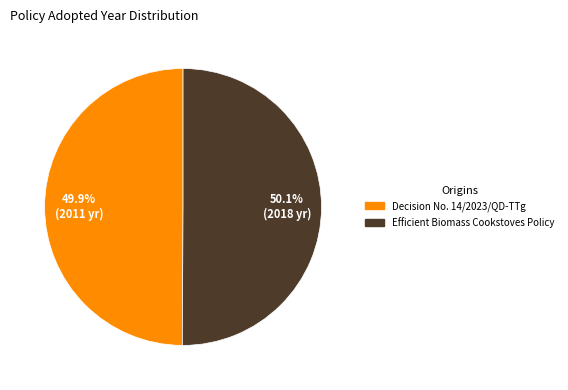

Is there a majority slice in this chart?

Yes